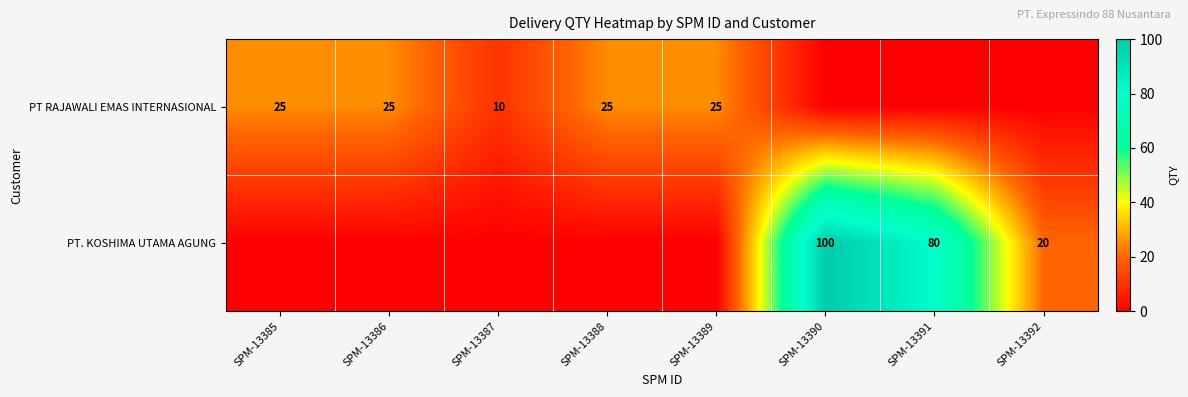

How many data points does each series have?

8